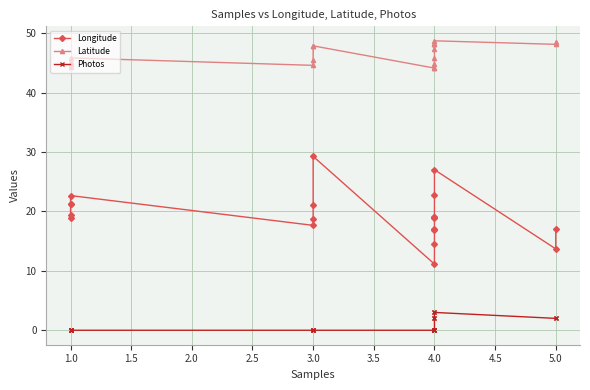

The value of Photos at 4.0 is 3.9. True or false?

False